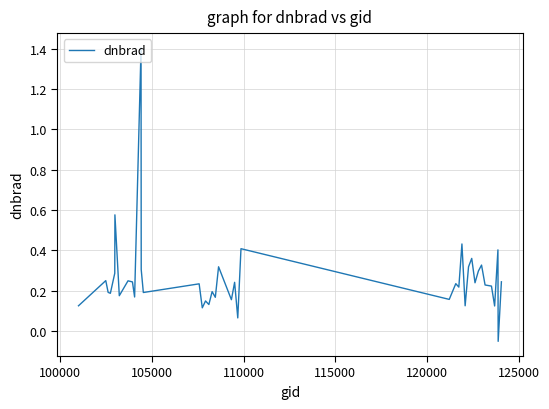

How many negative values are there?

1